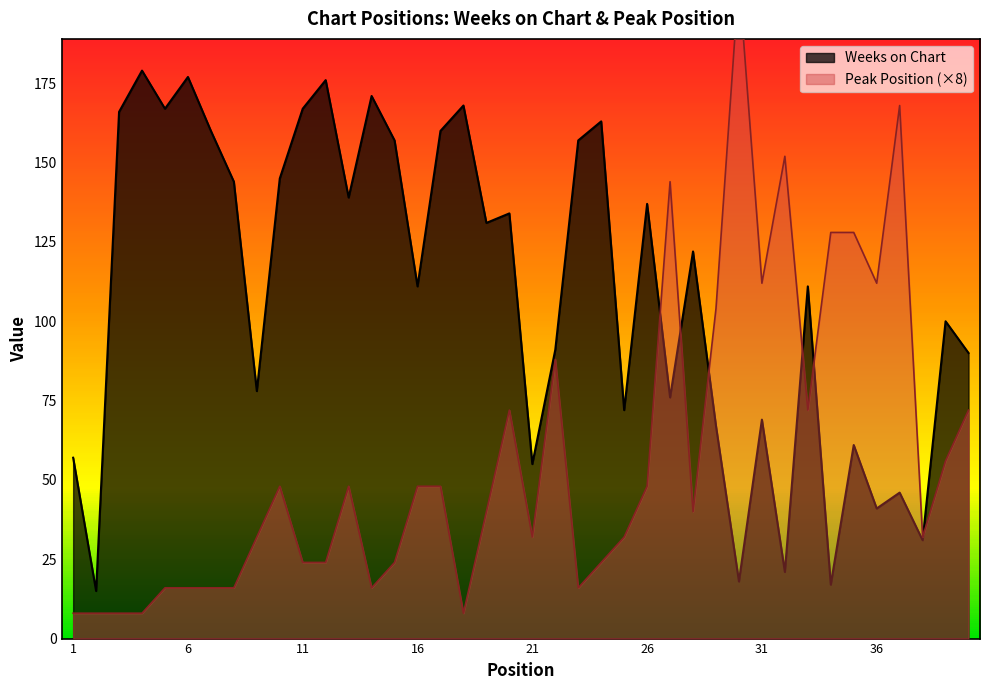

At which label is Weeks on Chart closest to 97?

39